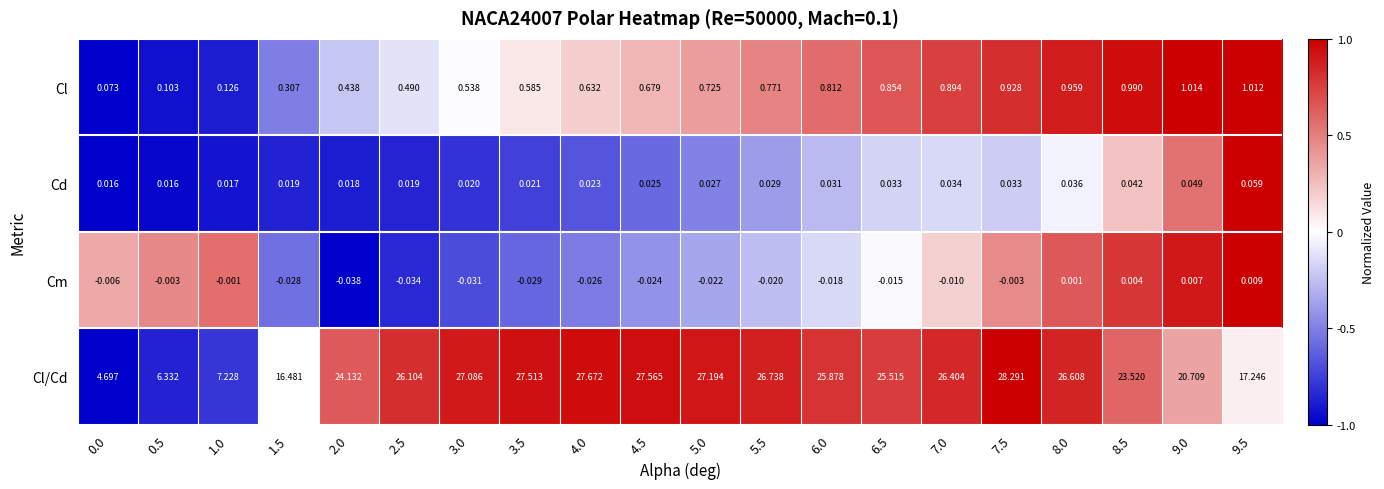

Which series has the largest total across all categories?

Cl/Cd